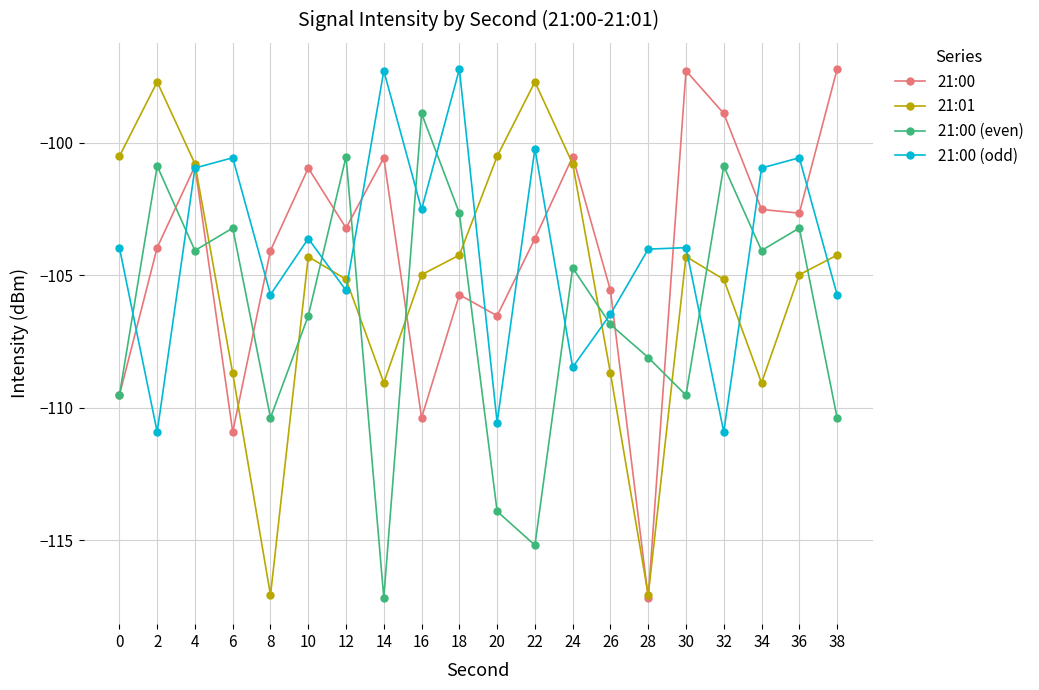

How many lines are shown in the chart?

4